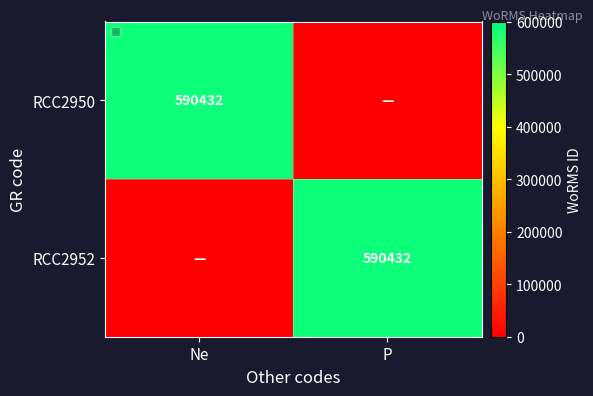

The RCC2950 series shows 824201 at Ne. True or false?

False